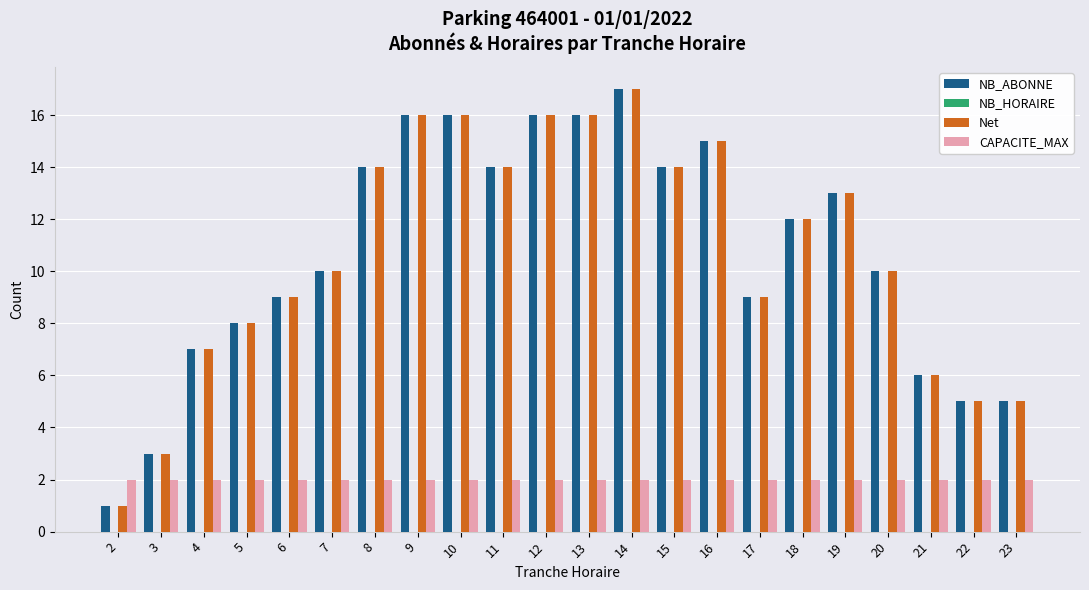

What is the difference between the second highest and second lowest values in the NB_ABONNE series?

13